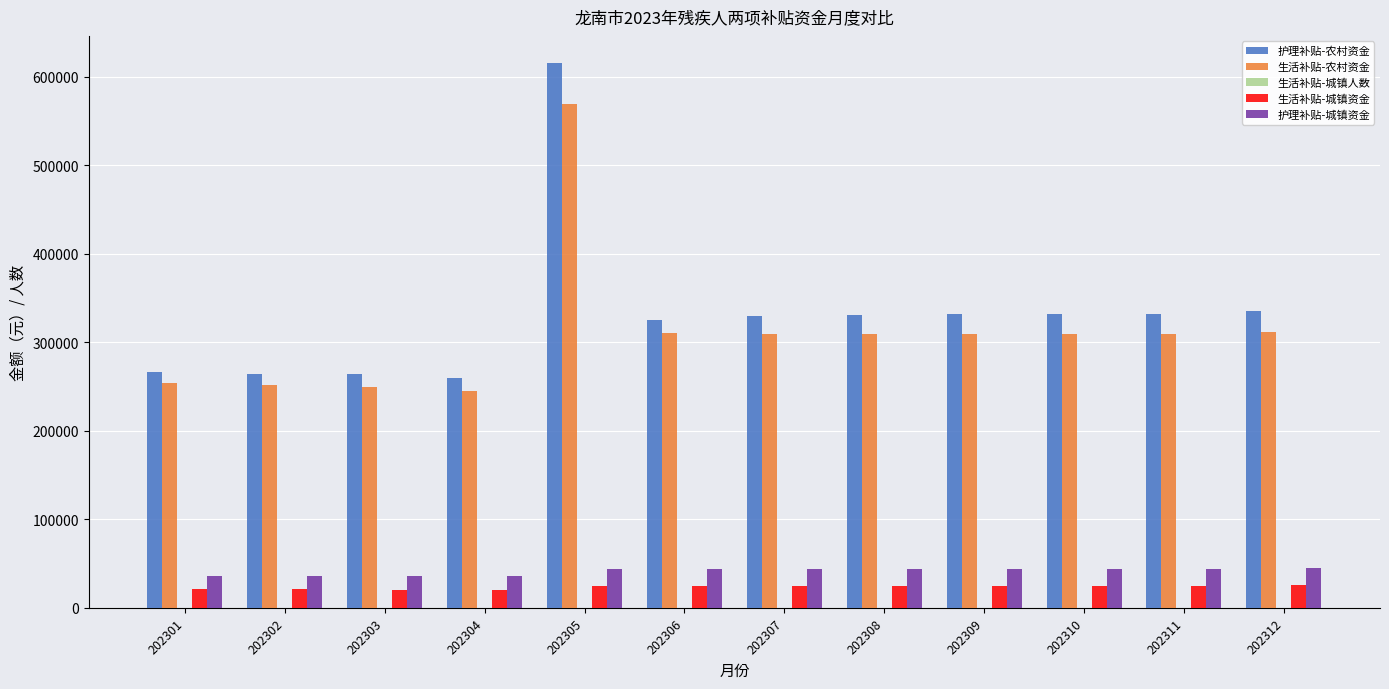

What is the difference between the 生活补贴-农村资金 values at 202311 and 202307?

500